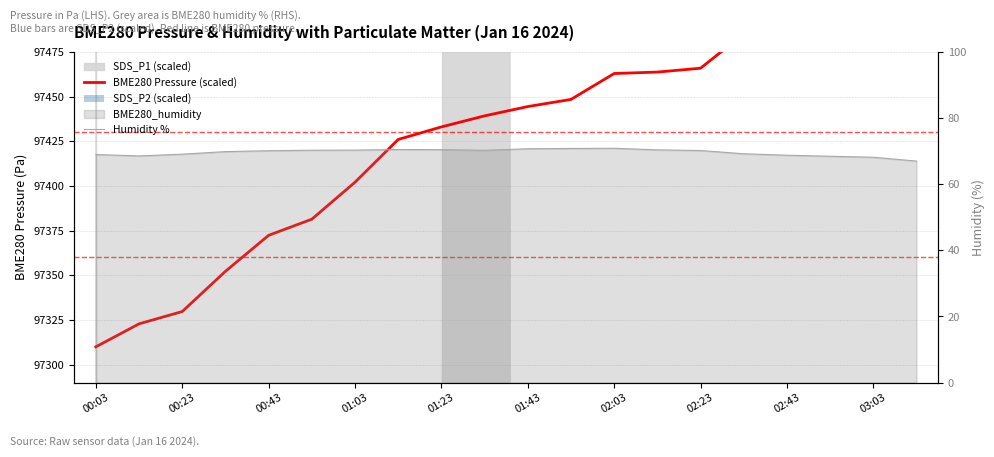

At 01:23, list the series in order from largest to smallest.

BME280 Pressure (scaled), SDS_P2 (scaled), Humidity %